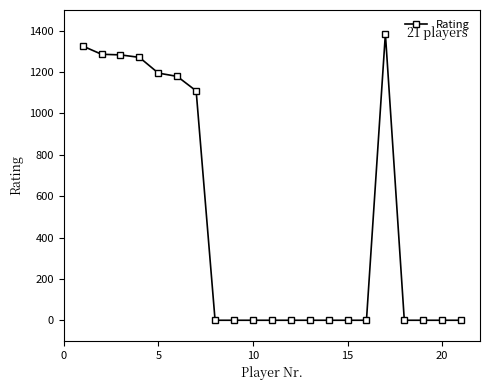

What is the difference between the second highest and second lowest values?

1326